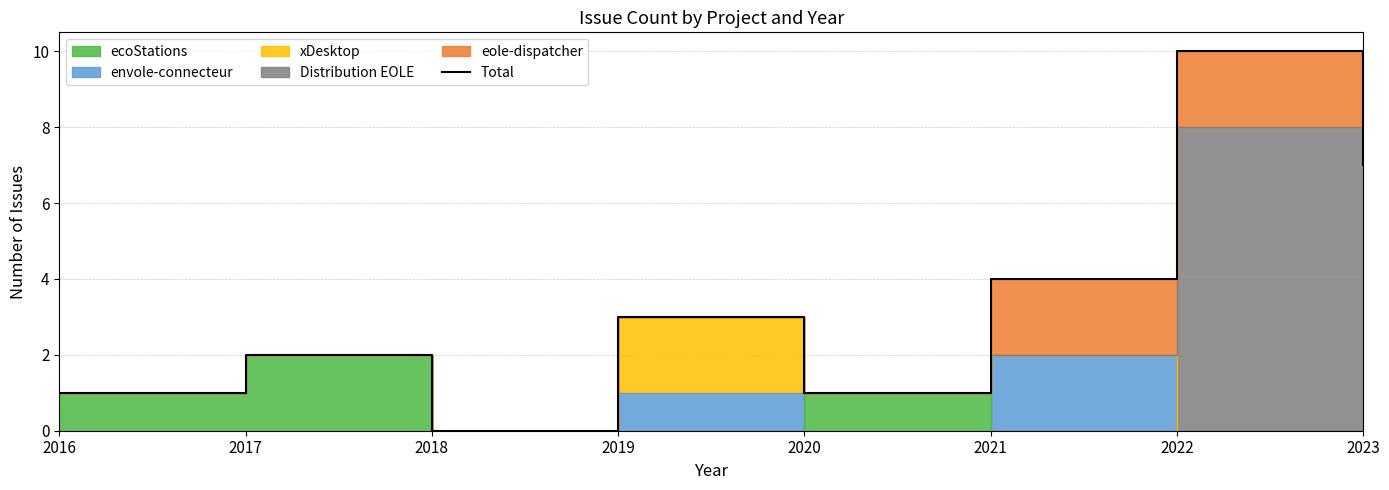

Which label corresponds to the largest value in the chart?

2022